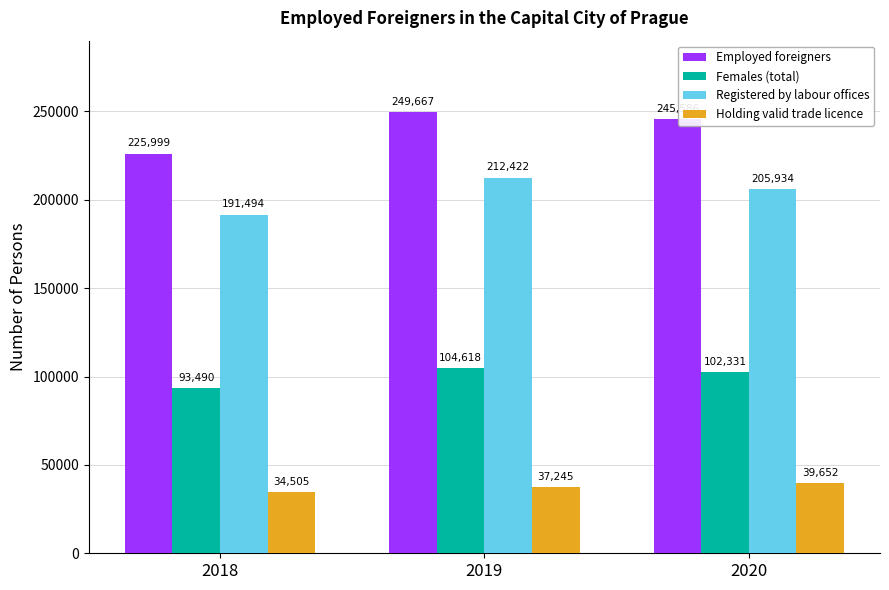

Count the number of data series in this chart.

4